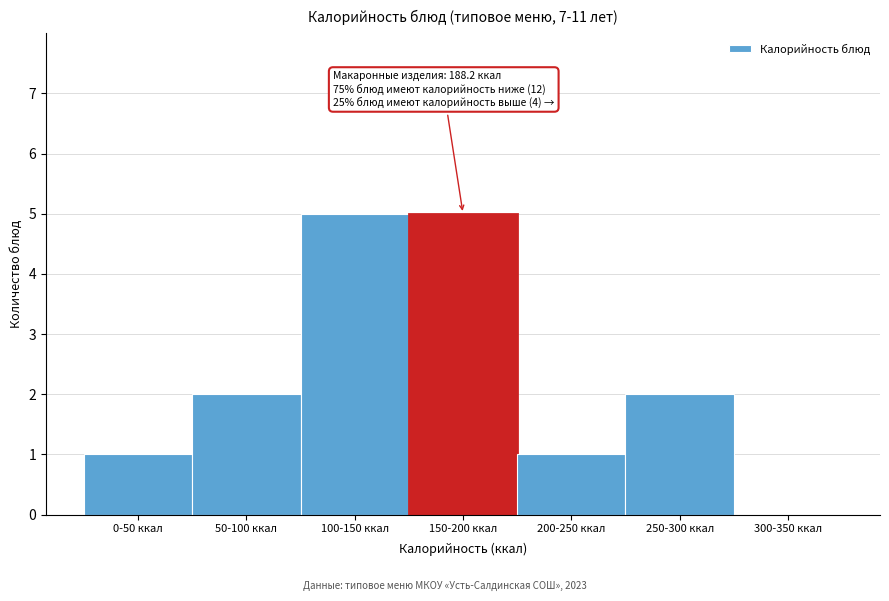

Reading left to right, transcribe all the data shown in this chart.

0-50 ккал=1	50-100 ккал=2	100-150 ккал=5	150-200 ккал=5	200-250 ккал=1	250-300 ккал=2	300-350 ккал=0